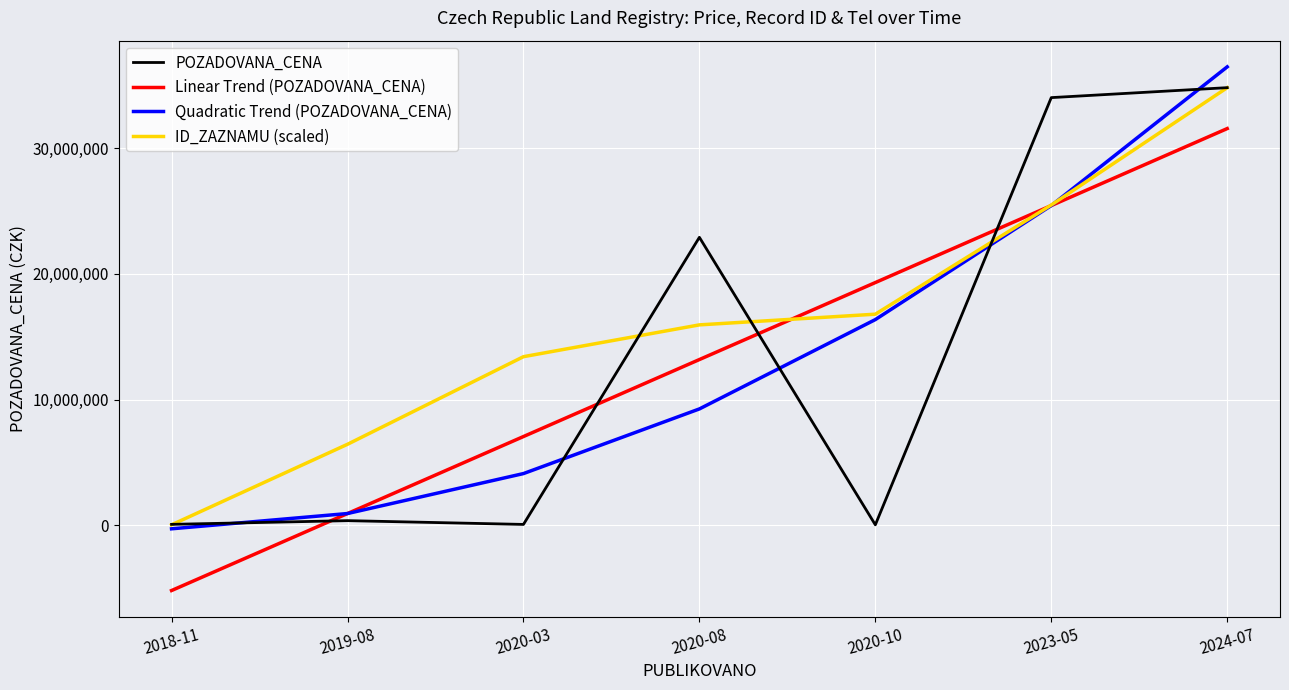

Rank the categories by ID_ZAZNAMU (scaled) value from lowest to highest.

2018-11, 2019-08, 2020-03, 2020-08, 2020-10, 2023-05, 2024-07